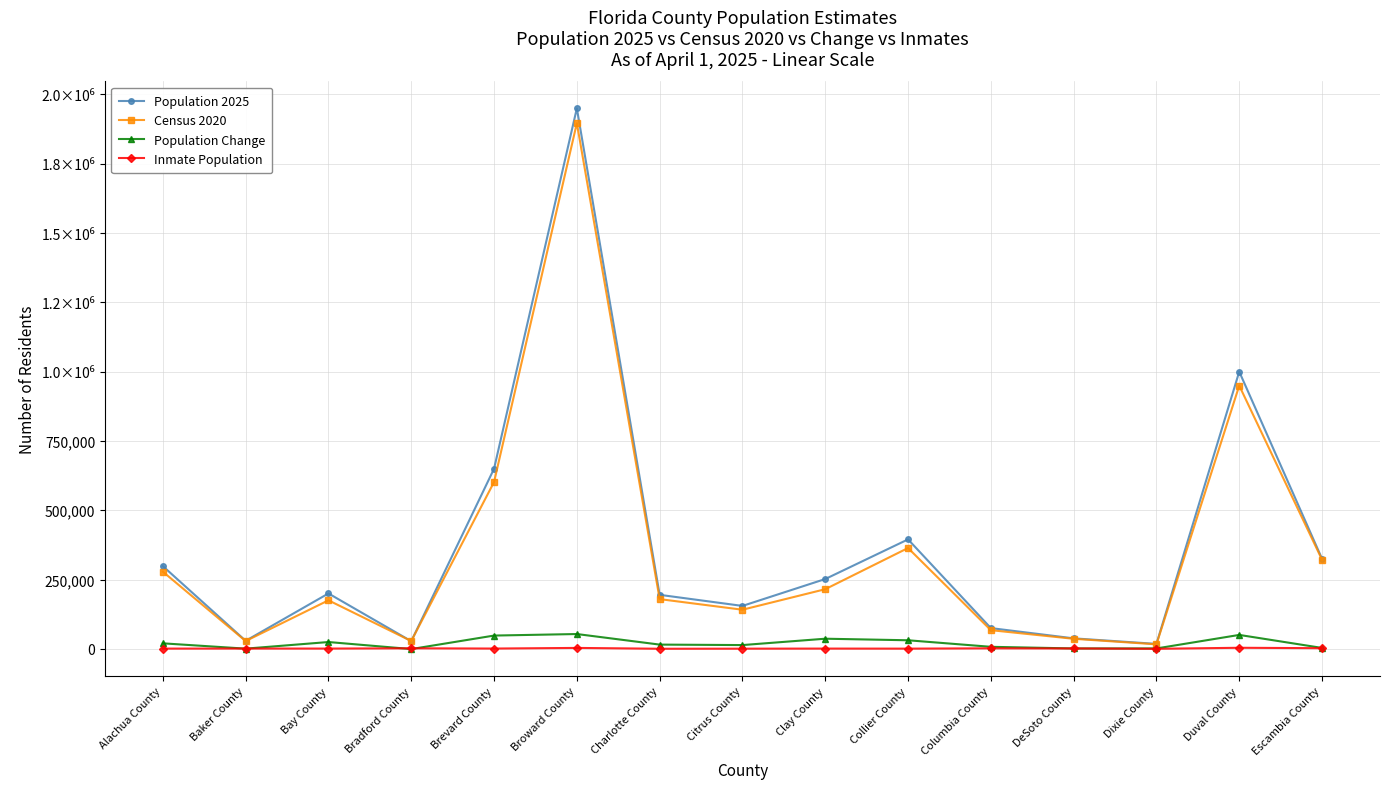

What is the label of the 9th point from the right?

Charlotte County